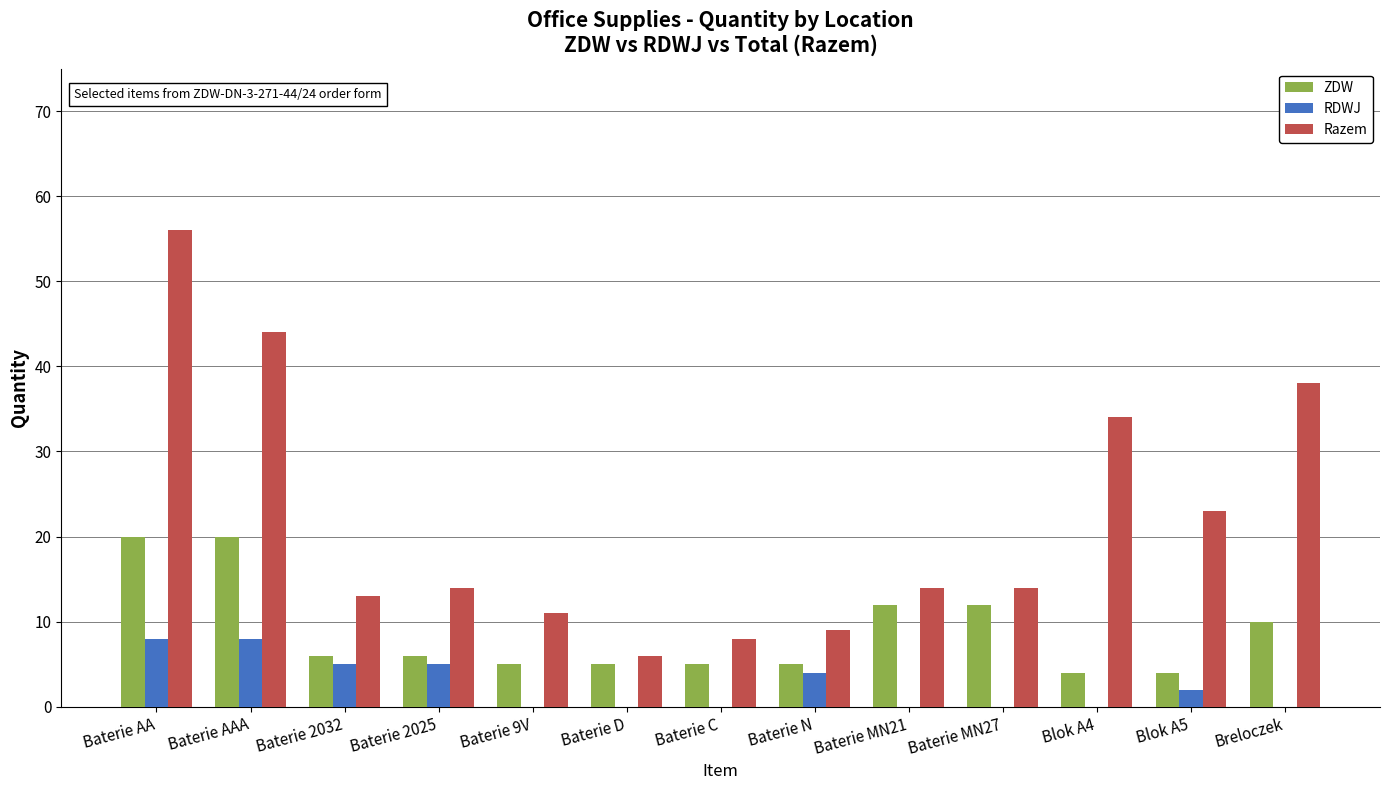

Between Baterie 2025 and Baterie C, which series saw the biggest shift?

Razem